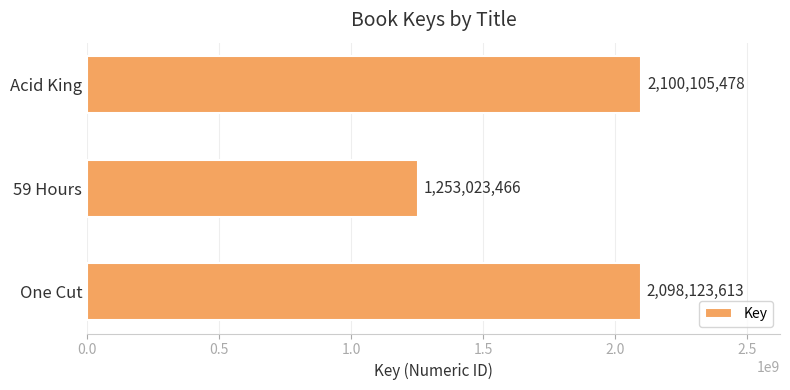

What is the minimum value shown in the chart?

1253023466